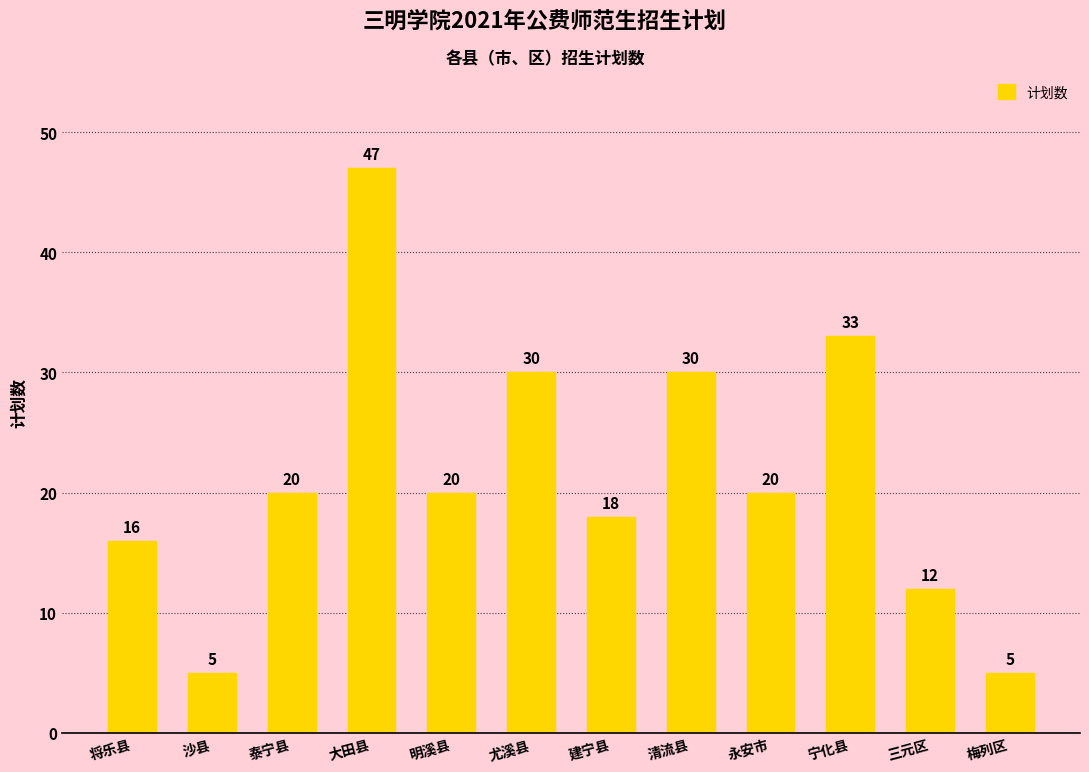

What is the label of the 4th bar from the right?

永安市